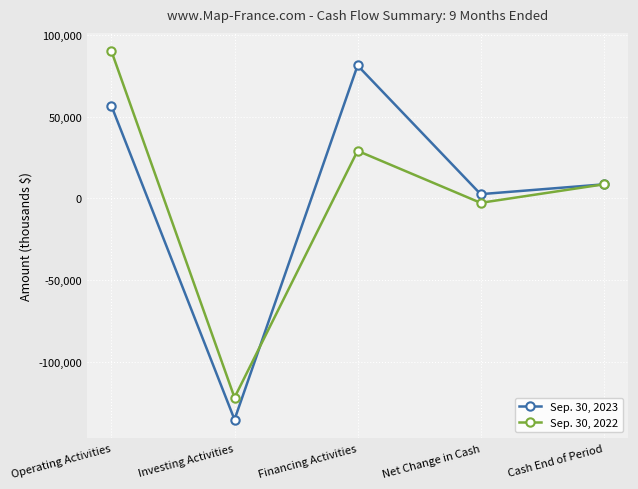

What is the difference between the second highest and minimum values in the Sep. 30, 2023 series?

191697